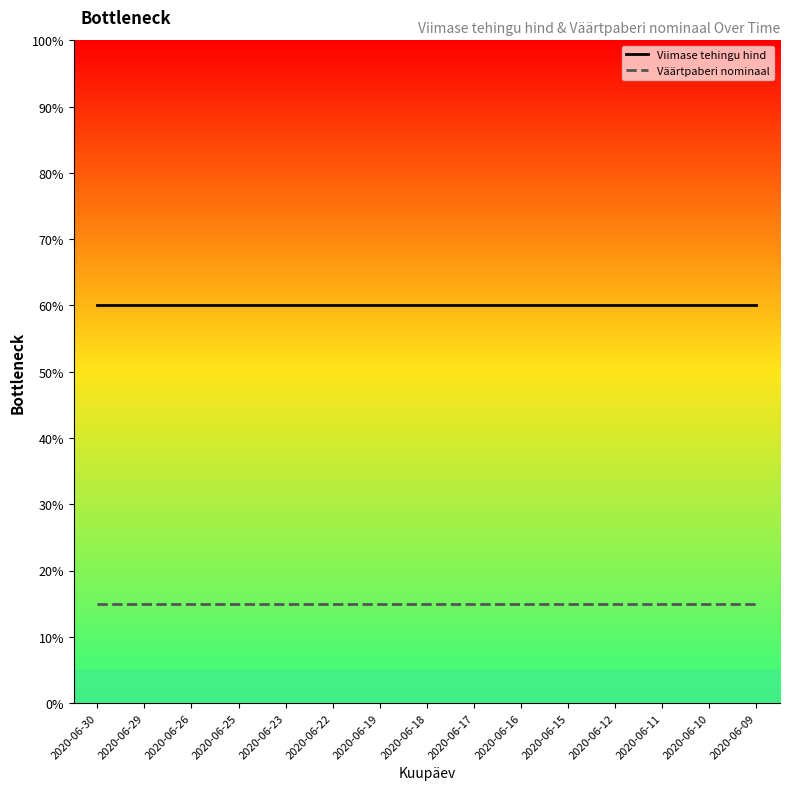

True or false: Viimase tehingu hind and Väärtpaberi nominaal intersect in this chart.

False